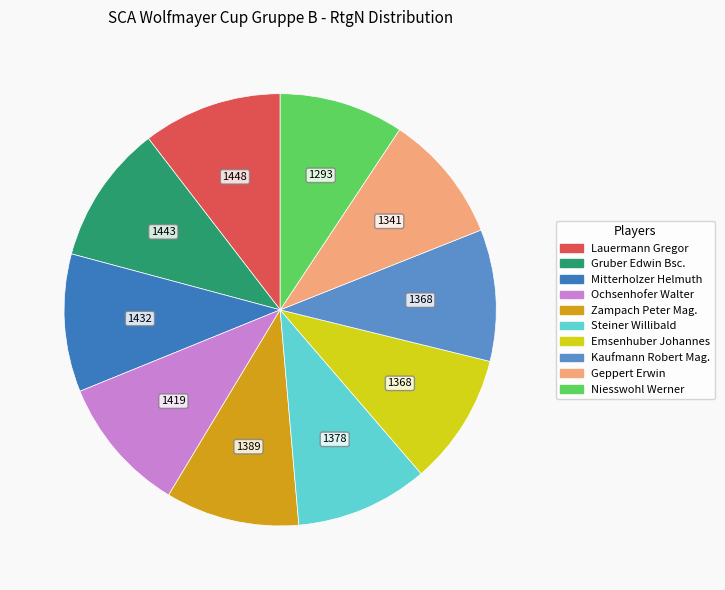

Approximately how many times larger is the value at Gruber Edwin Bsc. compared to Kaufmann Robert Mag.?

1.1